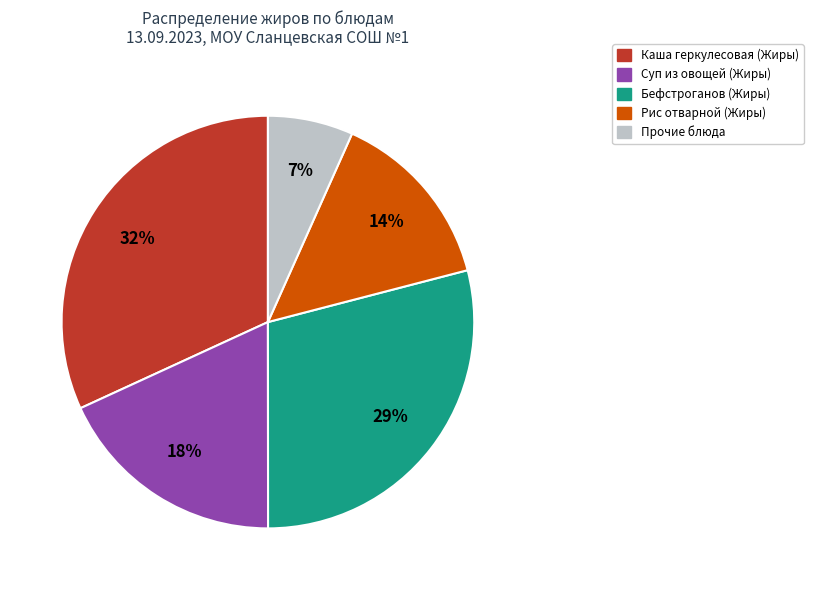

To the nearest percent, what is the difference between the largest and smallest slice percentages?

25%